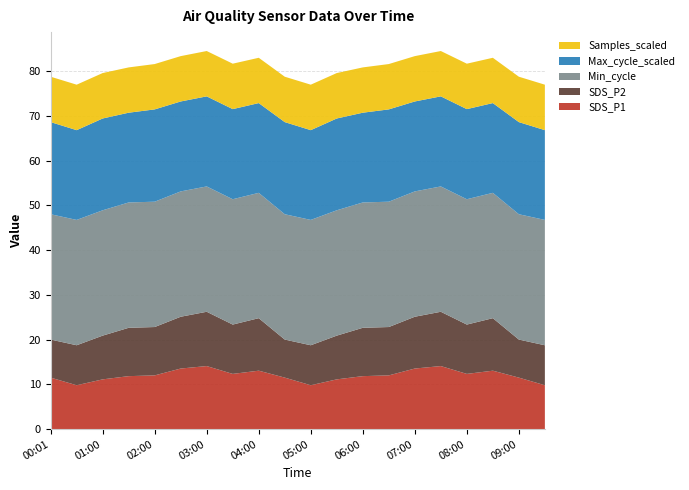

Reading right to left, list all the values displayed in this chart.

SDS_P1: 9.8	11.5	13.1	12.3	14.1	13.6	12.0	11.8	11.1	9.8	11.5	13.1	12.3	14.1	13.6	12.0	11.8	11.1	9.8	11.5
SDS_P2: 8.9	8.5	11.7	11.0	12.1	11.6	10.8	10.8	9.8	8.9	8.5	11.7	11.0	12.1	11.6	10.8	10.8	9.8	8.9	8.5
Min_cycle: 28.0	28.0	28.0	28.0	28.0	28.0	28.0	28.0	28.0	28.0	28.0	28.0	28.0	28.0	28.0	28.0	28.0	28.0	28.0	28.0
Max_cycle_scaled: 20.1	20.6	20.1	20.1	20.1	20.1	20.6	20.1	20.5	20.1	20.6	20.1	20.1	20.1	20.1	20.6	20.1	20.5	20.1	20.6
Samples_scaled: 10.2	10.1	10.1	10.2	10.1	10.1	10.1	10.1	10.2	10.2	10.1	10.1	10.2	10.1	10.1	10.1	10.1	10.2	10.2	10.1